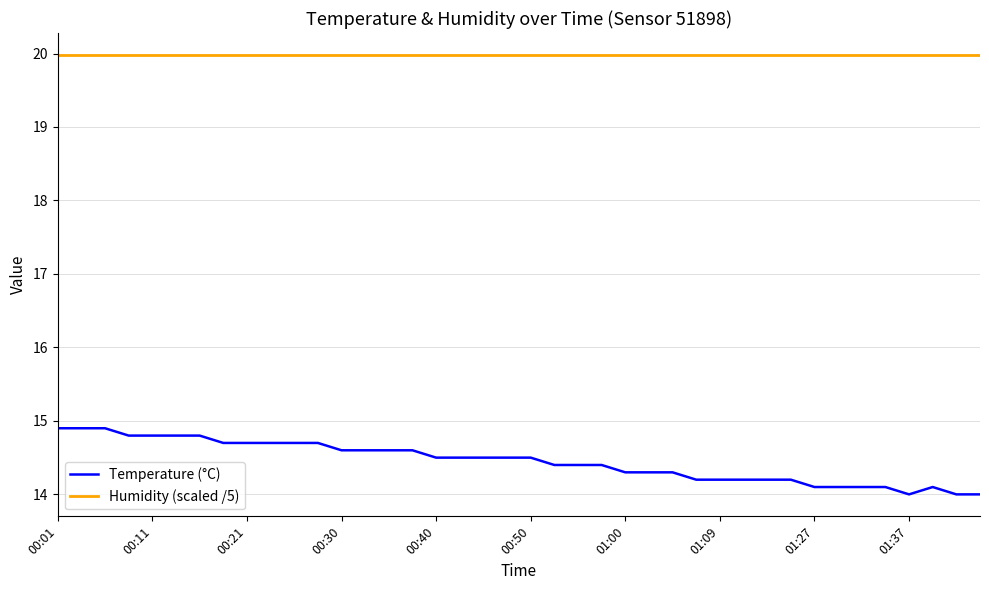

Which series has the largest total across all categories?

Humidity (scaled /5)